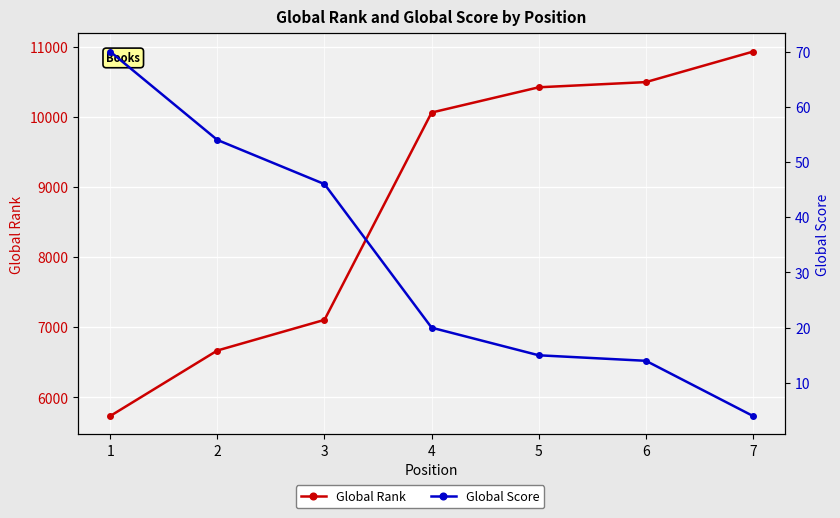

How many values in the Global Score series are below 20?

3